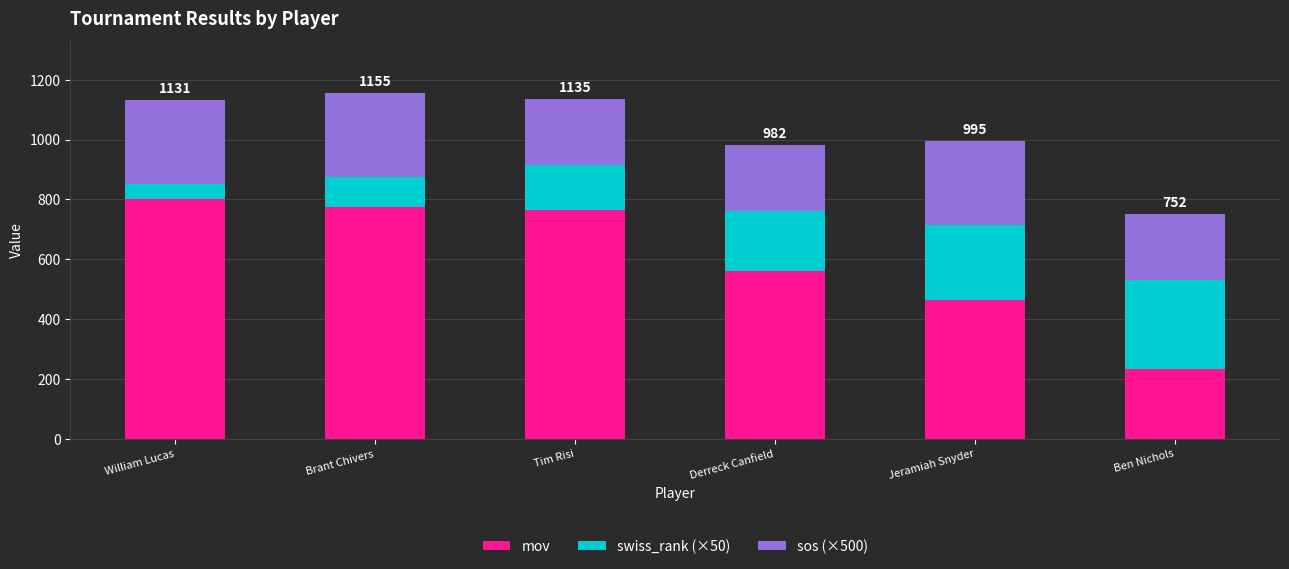

Where is mov nearest to the value 516?

Derreck Canfield